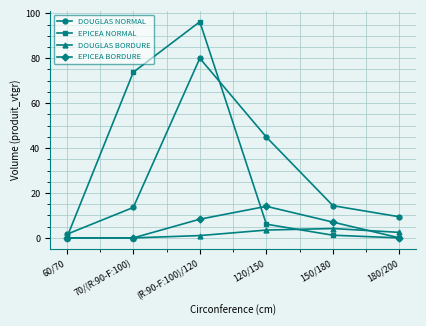

What is the label of the 4th point from the left?

120/150